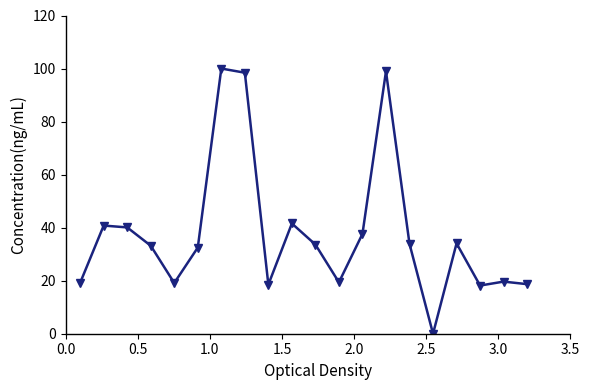

What is the sum of all values?

757.5